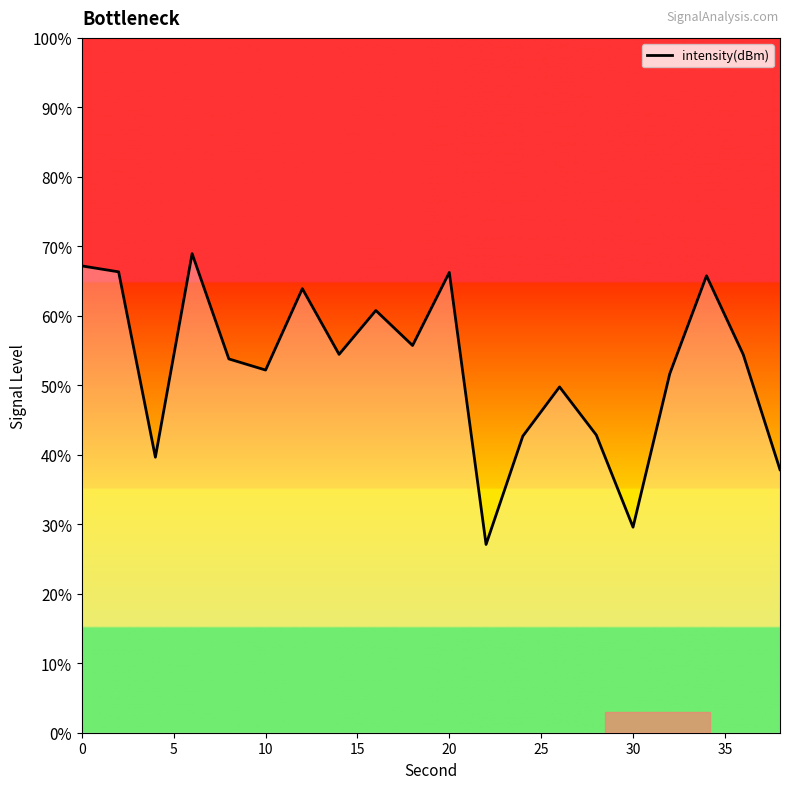

What is the smallest value displayed?

27.1